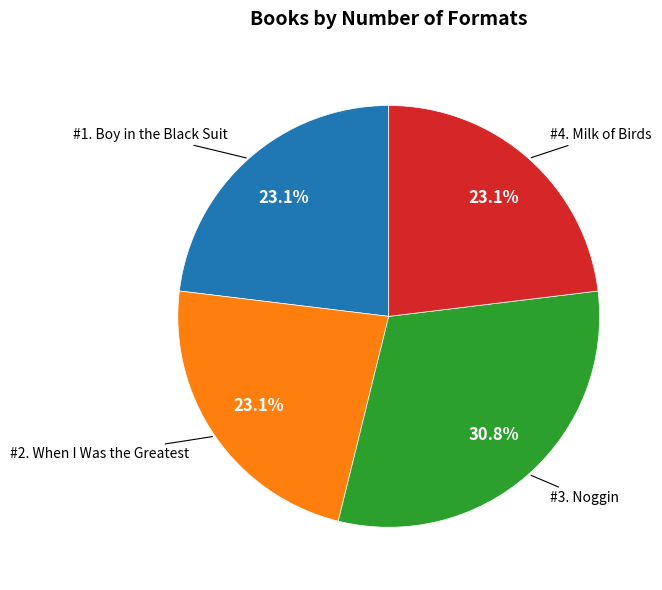

Does any single category account for the majority?

No